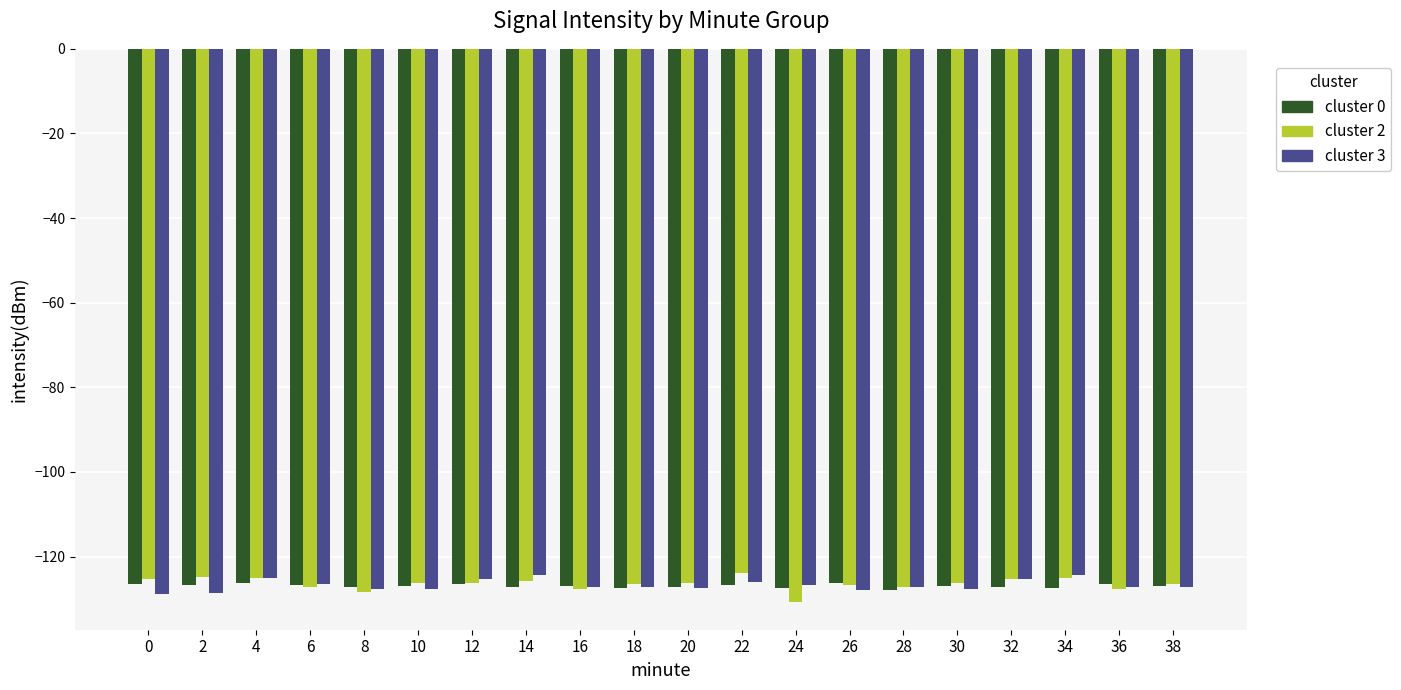

What is the maximum value shown in the chart?

-123.9